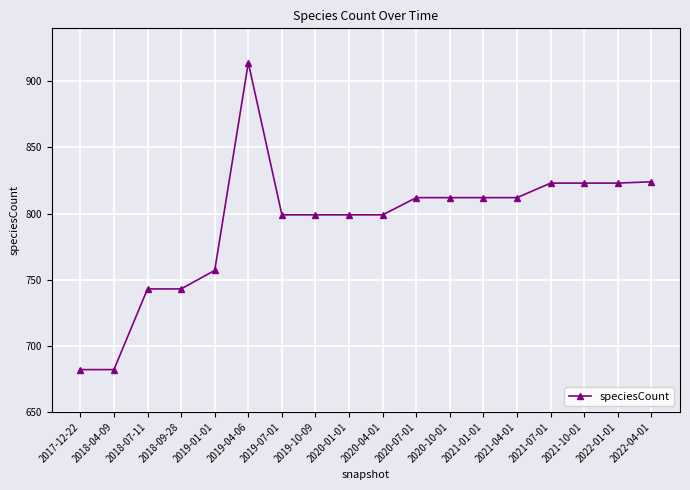

At which label does the data first exceed 812?

2019-04-06